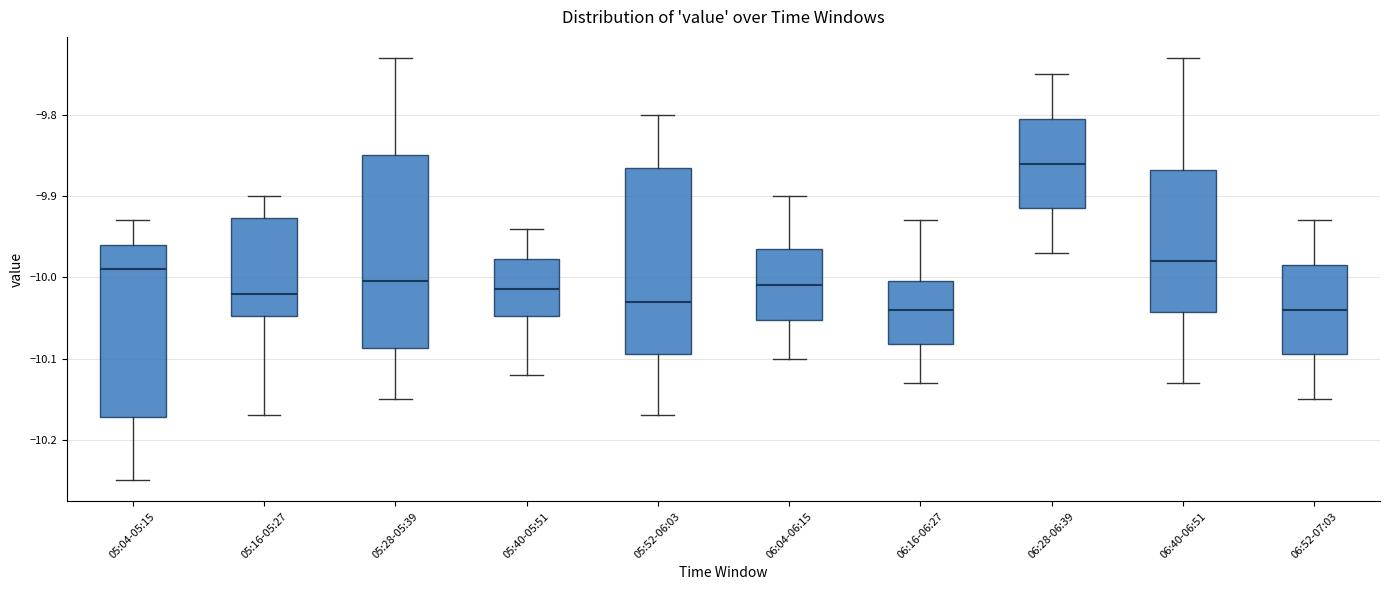

Reading left to right, read every box against the y-axis: the position of its median line, the range the box covers, and the ends of its whiskers. The values are not printed on the chart, so give them approximately, as read against the axis.

05:04-05:15: median -9.99, box -10.17 to -9.96, whiskers -10.25 to -9.93
05:16-05:27: median -10.02, box -10.05 to -9.93, whiskers -10.17 to -9.90
05:28-05:39: median -10.00, box -10.09 to -9.85, whiskers -10.15 to -9.73
05:40-05:51: median -10.01, box -10.05 to -9.98, whiskers -10.12 to -9.94
05:52-06:03: median -10.03, box -10.09 to -9.86, whiskers -10.17 to -9.80
06:04-06:15: median -10.01, box -10.05 to -9.96, whiskers -10.10 to -9.90
06:16-06:27: median -10.04, box -10.08 to -10.00, whiskers -10.13 to -9.93
06:28-06:39: median -9.86, box -9.91 to -9.80, whiskers -9.97 to -9.75
06:40-06:51: median -9.98, box -10.04 to -9.87, whiskers -10.13 to -9.73
06:52-07:03: median -10.04, box -10.09 to -9.98, whiskers -10.15 to -9.93